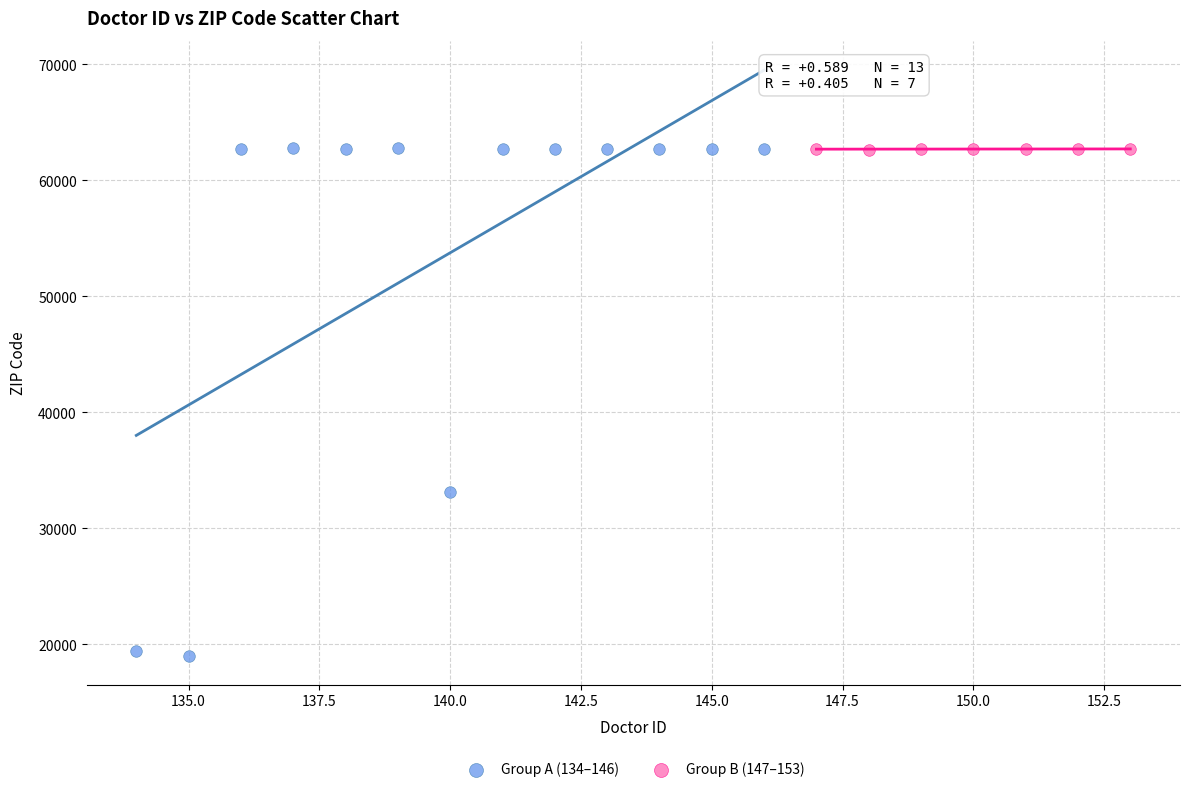

Which series contains the lowest Y value?

Group A (134–146)